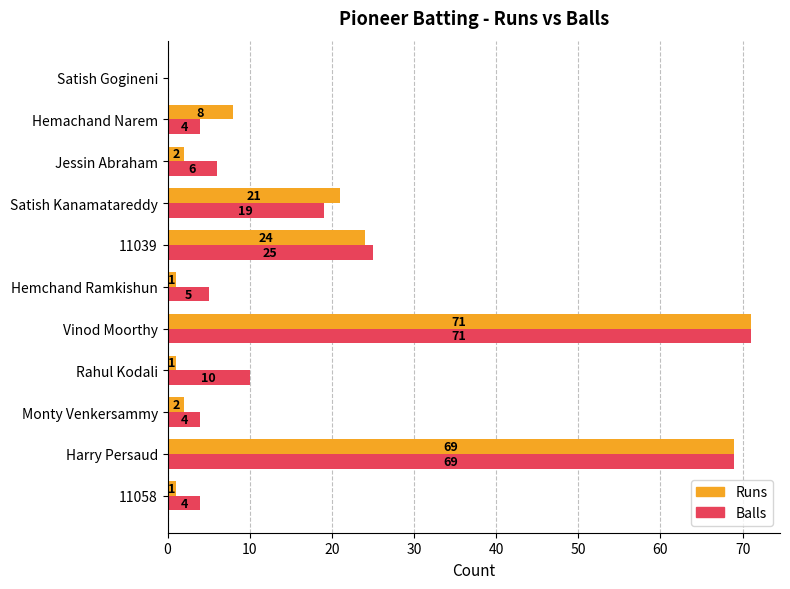

Between Rahul Kodali and Jessin Abraham, which series saw the biggest shift?

Balls